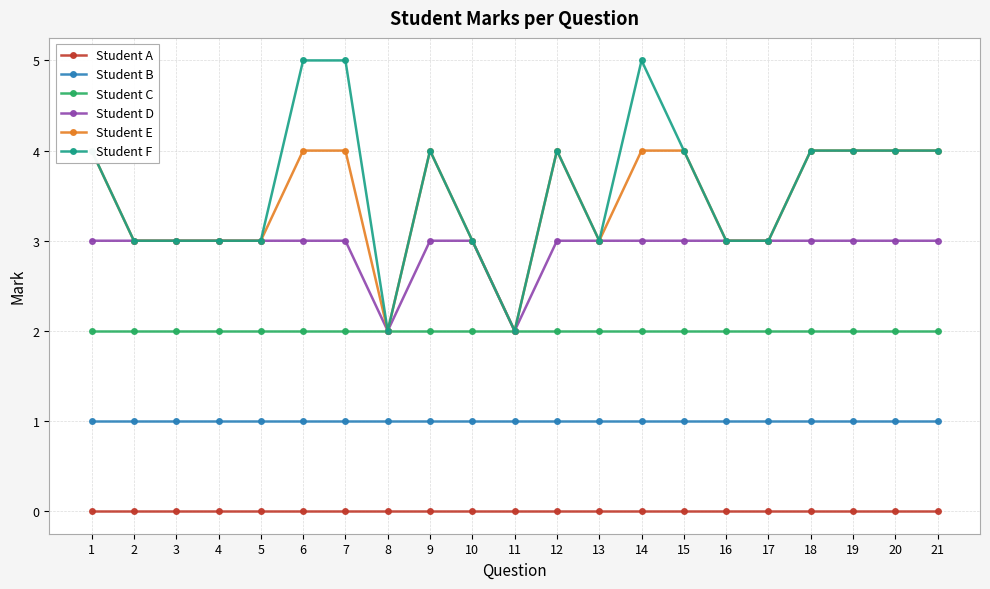

At 2, list the series in order from smallest to largest.

Student A, Student B, Student C, Student D, Student E, Student F